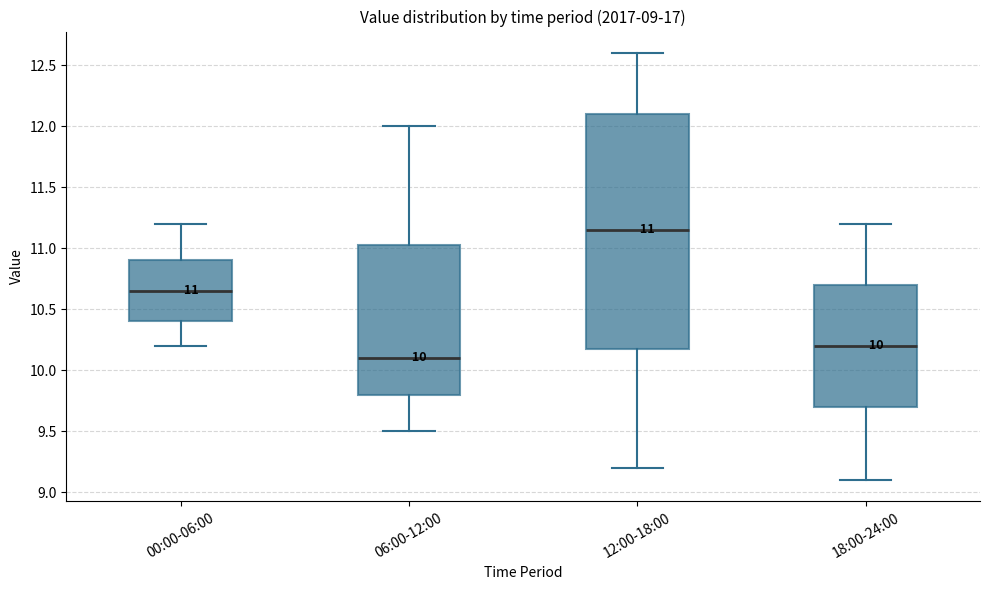

Which box's median line is the lowest?

06:00-12:00